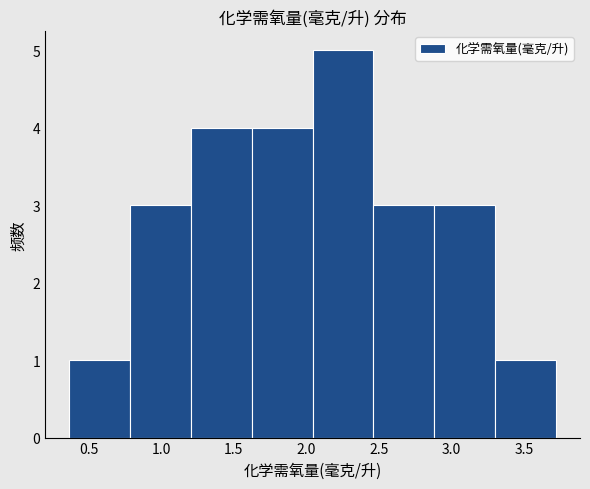

What is the height of the bar covering 2.45 to 2.90 on the x-axis? Neither the bar edges nor the heights are printed on the chart, so give them approximately, as read against the axes.

3